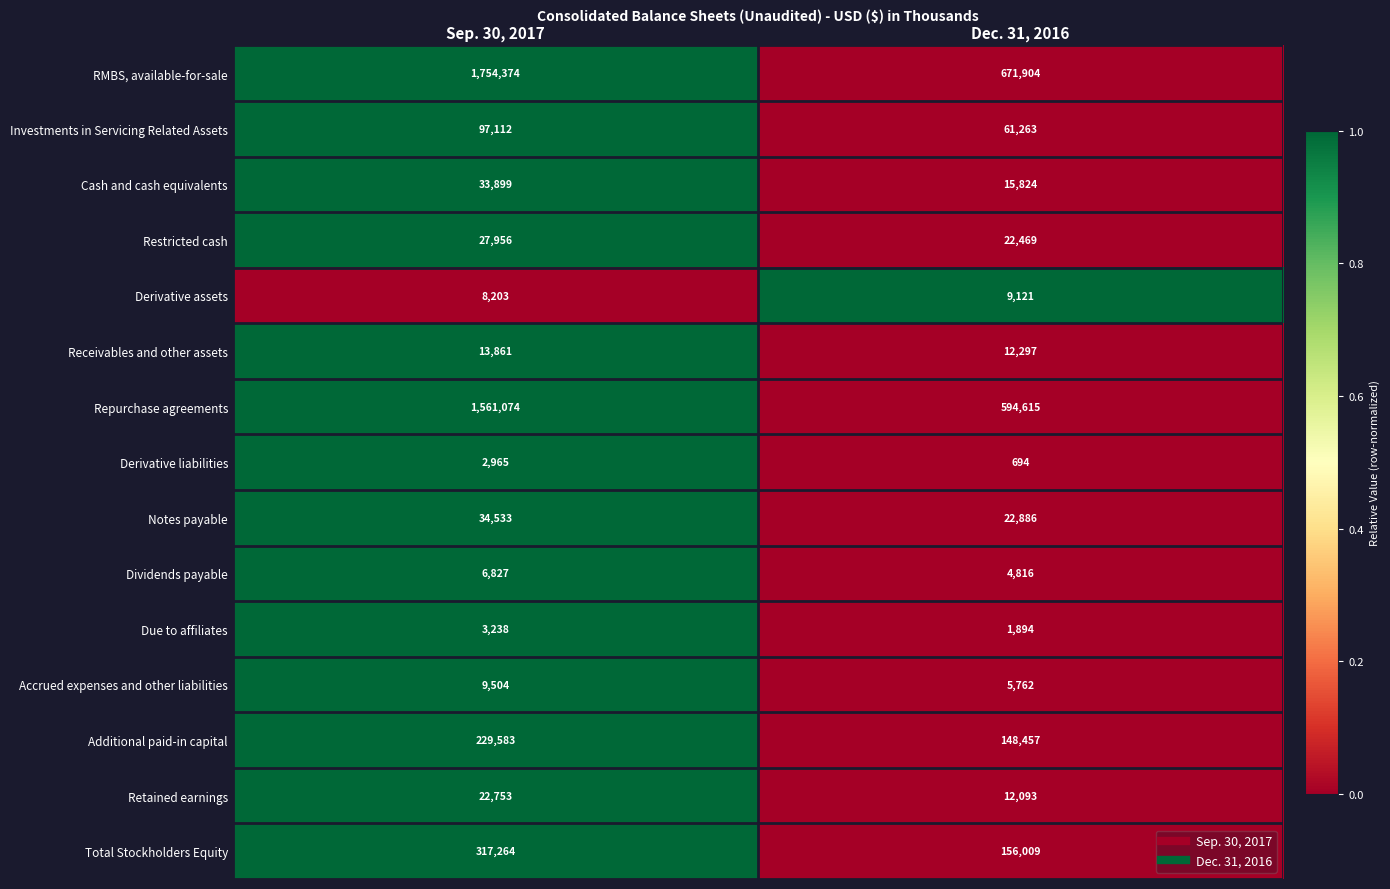

Which series has the widest spread of values?

RMBS, available-for-sale